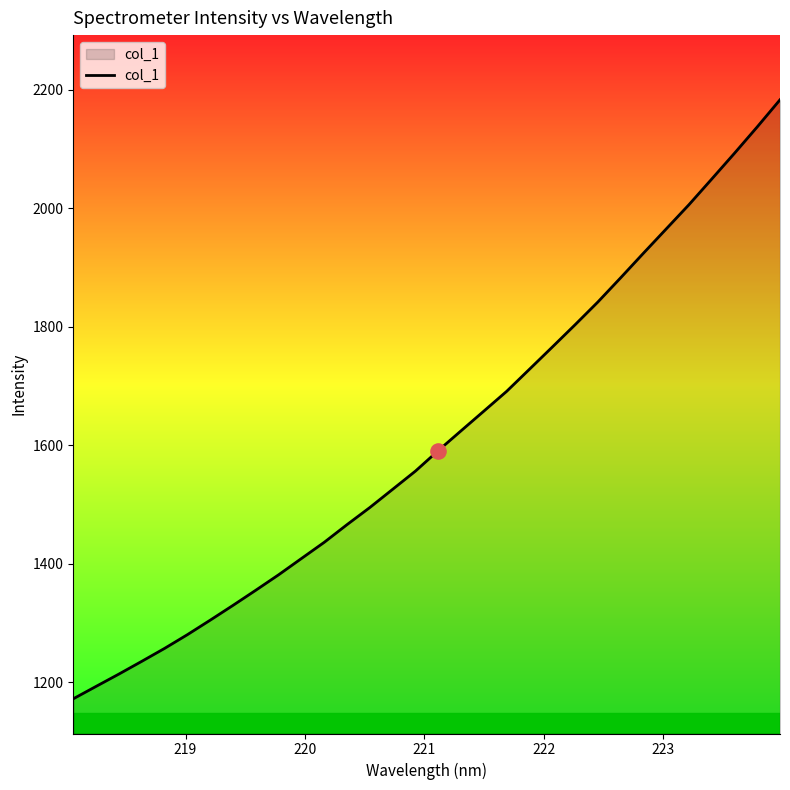

What is the greatest value displayed?

2182.9